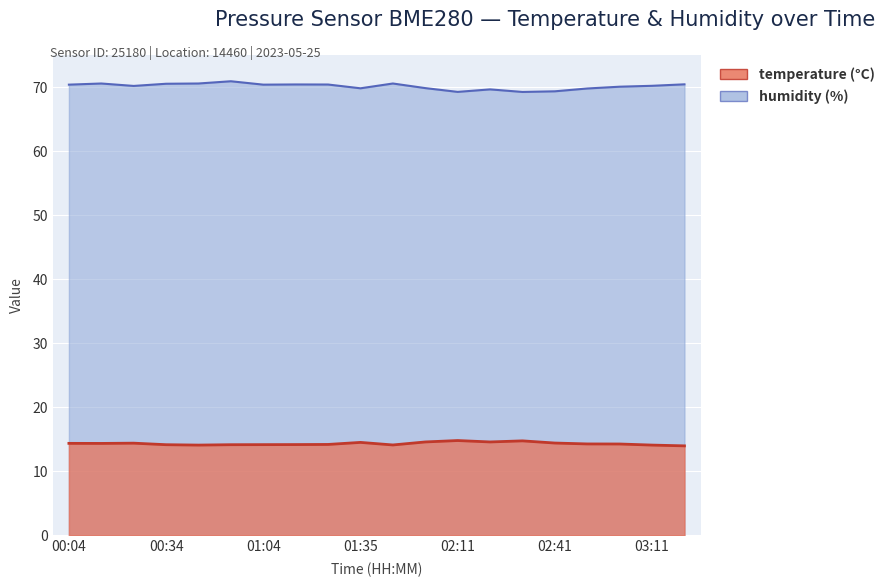

What is the label of the 15th point from the right?

00:54